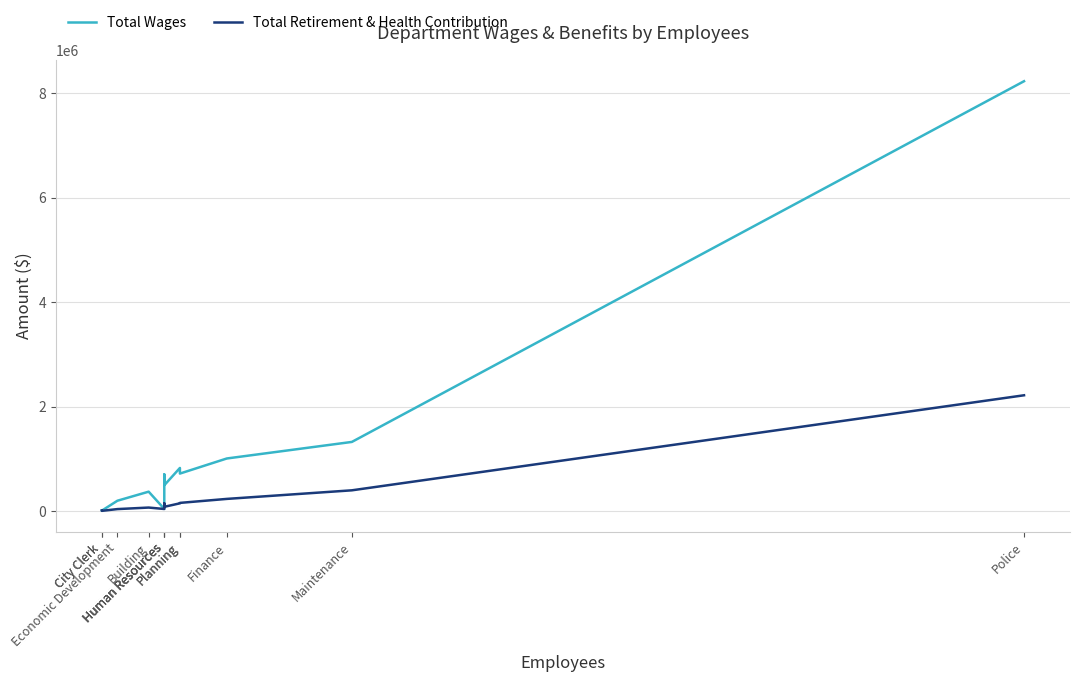

What is the difference between the Total Retirement & Health Contribution values at Human Resources and Building?

27299